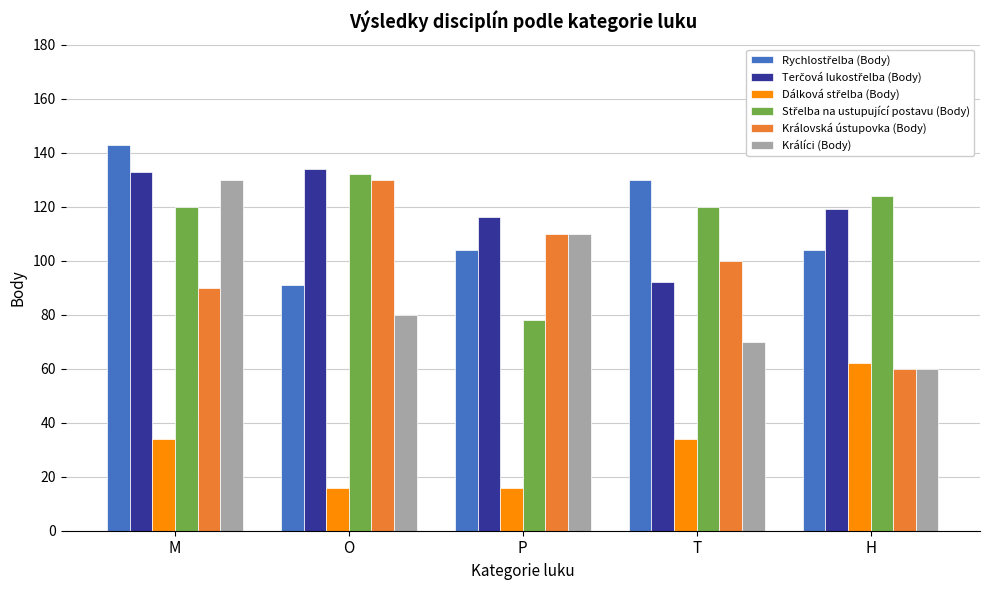

What position from the left is T?

4